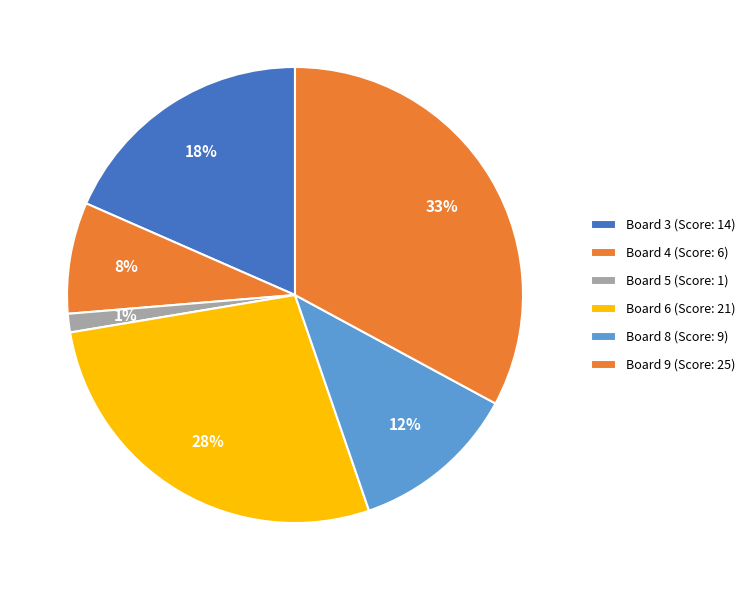

How many segments does this pie chart have?

6